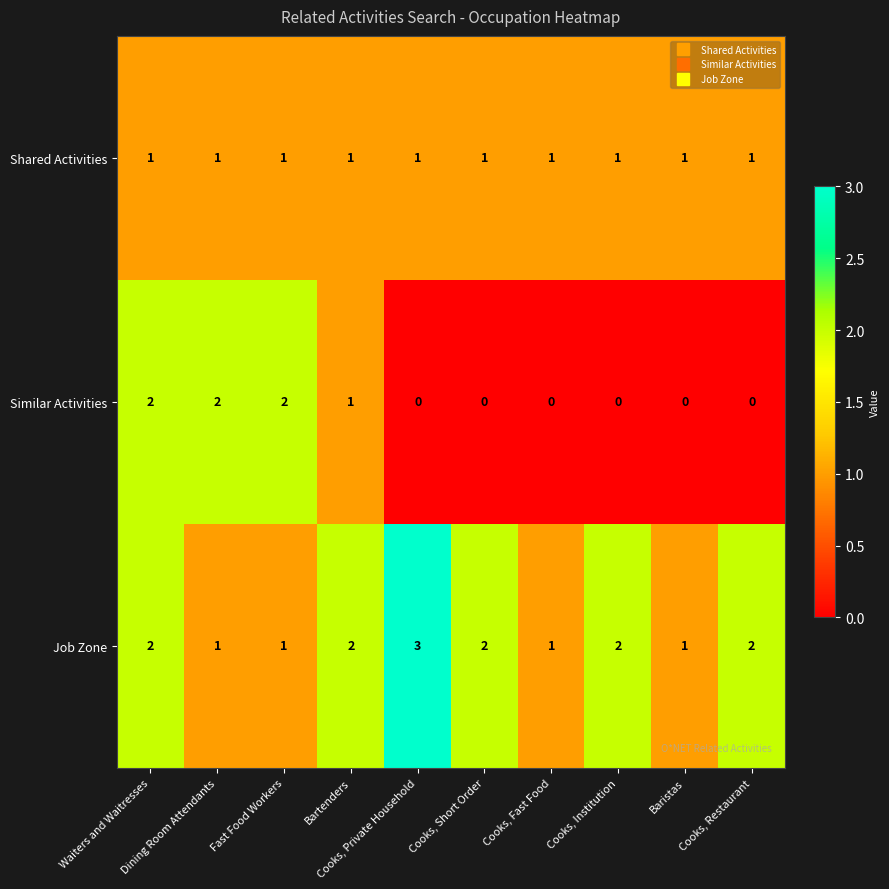

Which series has the largest total across all categories?

Job Zone